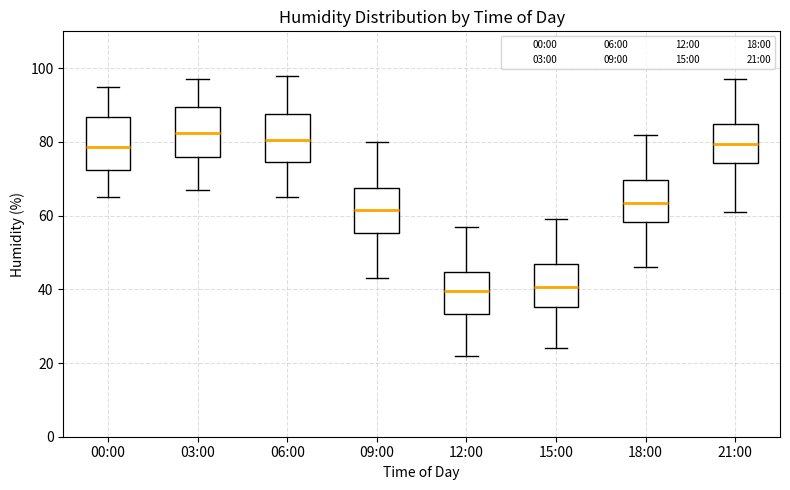

Reading left to right, read every box against the y-axis: the position of its median line, the range the box covers, and the ends of its whiskers. The values are not printed on the chart, so give them approximately, as read against the axis.

00:00: median 78, box 72 to 86, whiskers 66 to 96
03:00: median 82, box 76 to 90, whiskers 68 to 98
06:00: median 80, box 74 to 88, whiskers 66 to 98
09:00: median 62, box 56 to 68, whiskers 44 to 80
12:00: median 40, box 34 to 44, whiskers 22 to 58
15:00: median 40, box 36 to 46, whiskers 24 to 60
18:00: median 64, box 58 to 70, whiskers 46 to 82
21:00: median 80, box 74 to 84, whiskers 62 to 98